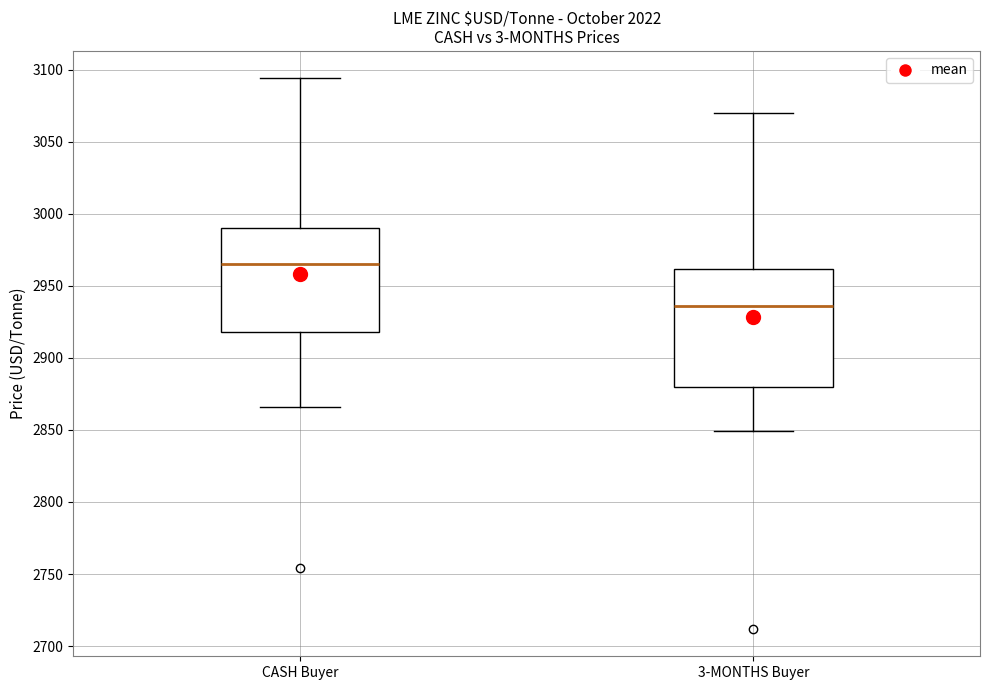

Reading left to right, transcribe this box plot: for each box, give where its median line is, the range the box spans, and where its two whiskers end, as read against the y-axis. The values are not printed on the chart, so give them approximately, as read against the axis.

CASH Buyer: median 2965, box 2920 to 2990, whiskers 2865 to 3095
3-MONTHS Buyer: median 2935, box 2880 to 2960, whiskers 2850 to 3070